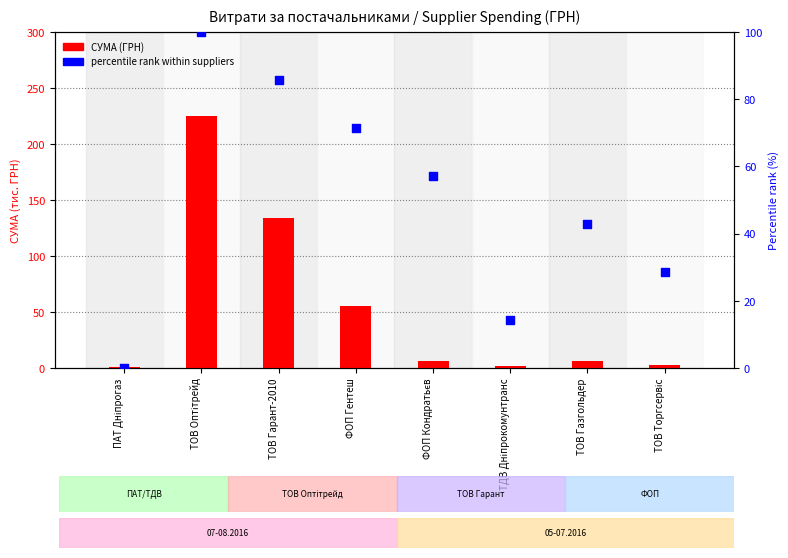

Is the value of СУМА (ГРН) at ПАТ Дніпрогаз greater than the value of percentile rank within suppliers at ТОВ Оптітрейд?

No